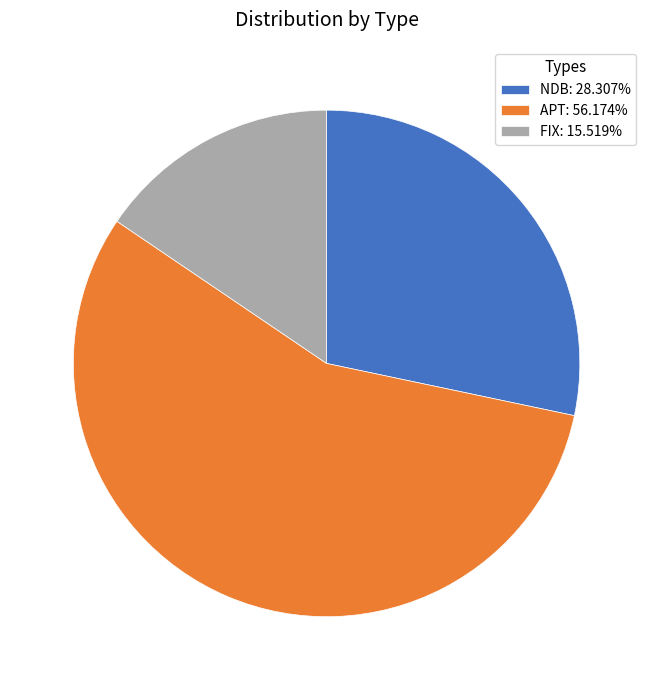

Which category has the smallest portion of the pie?

FIX